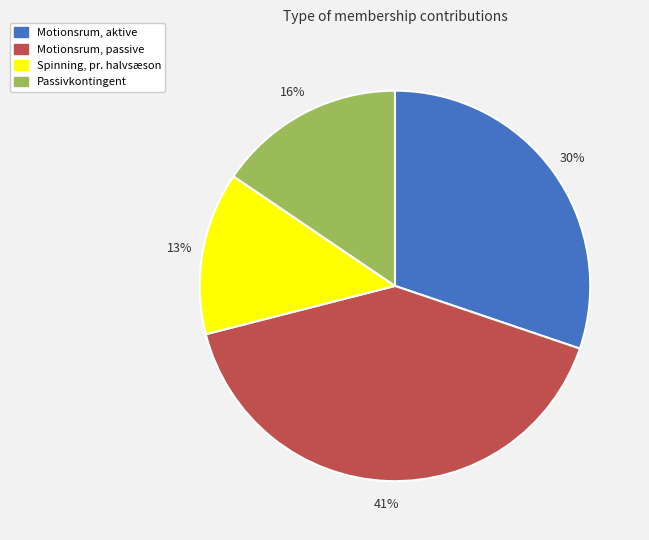

How many segments does this pie chart have?

4